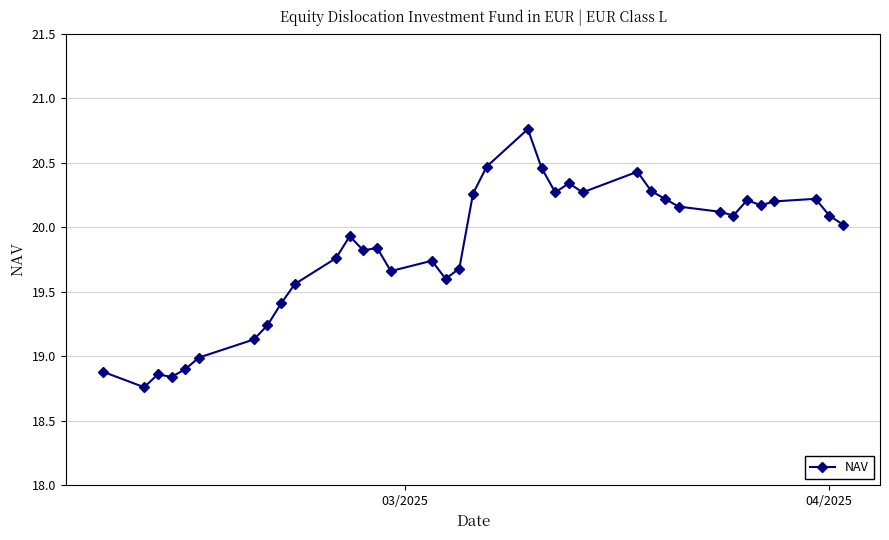

What is the value of the 9th point from the left?

19.4